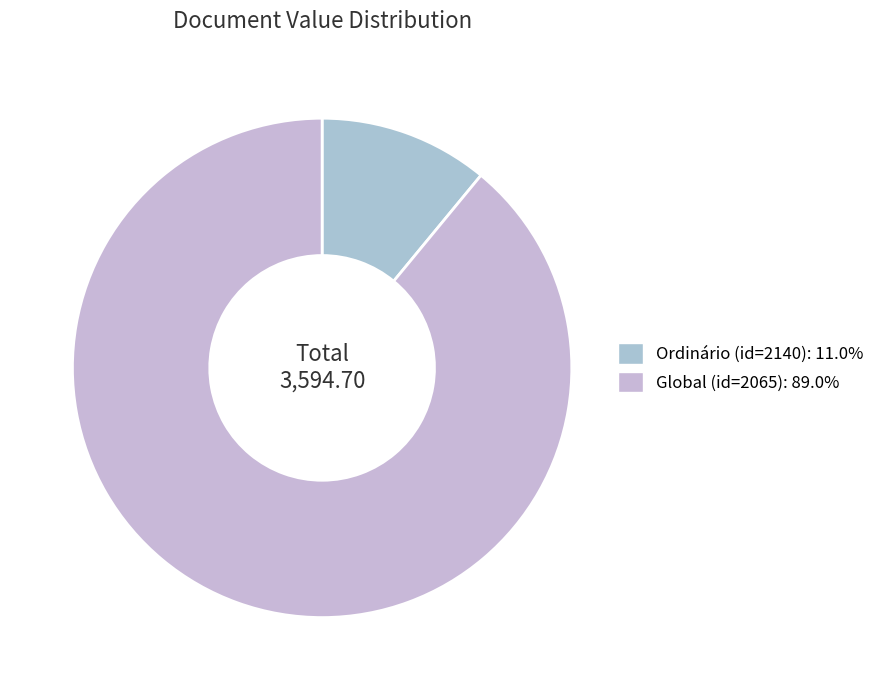

Which slice is the largest?

NOM_EMPENHO_TIPO: Global (id=2065)